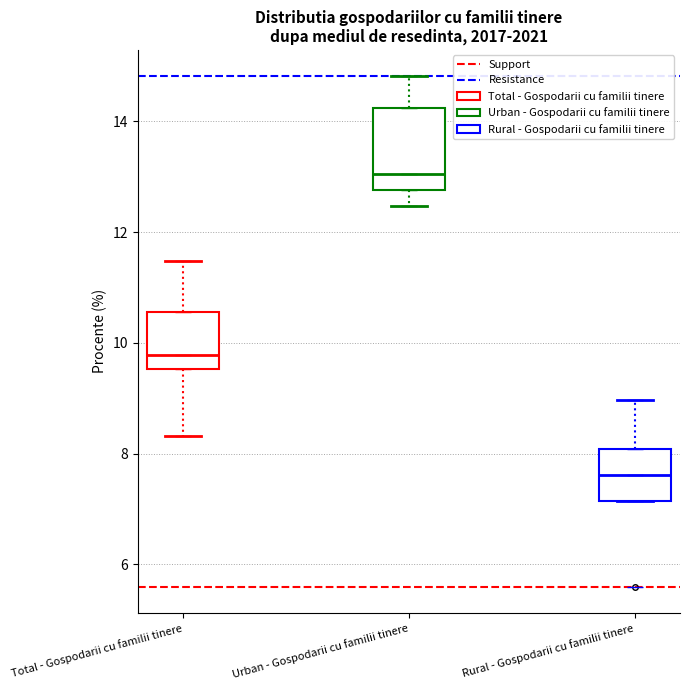

Comparing the boxes themselves (not the whiskers), which one is the tallest?

Urban - Gospodarii cu familii tinere